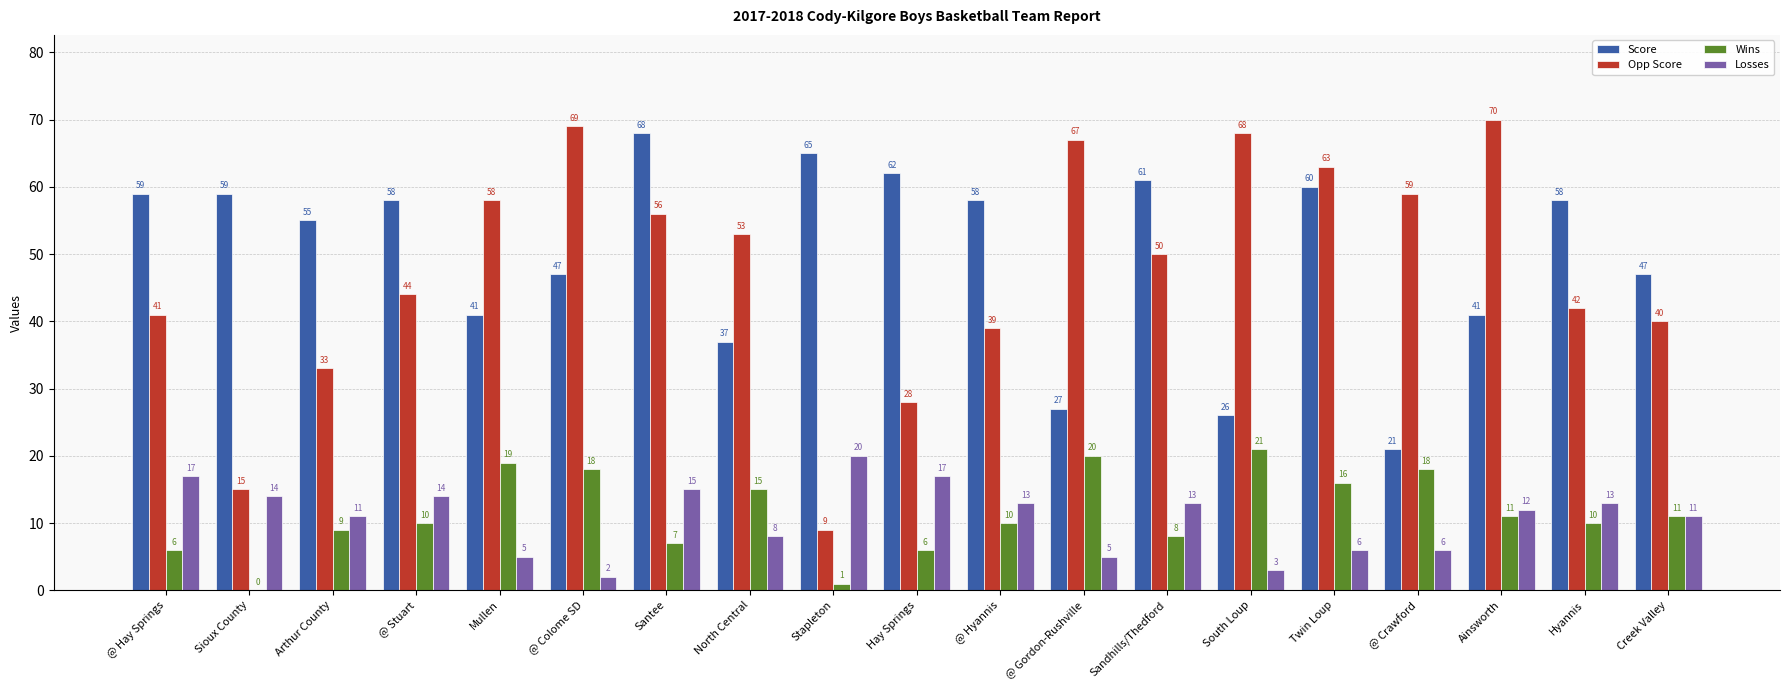

At which category is the sum across all series the highest?

Santee